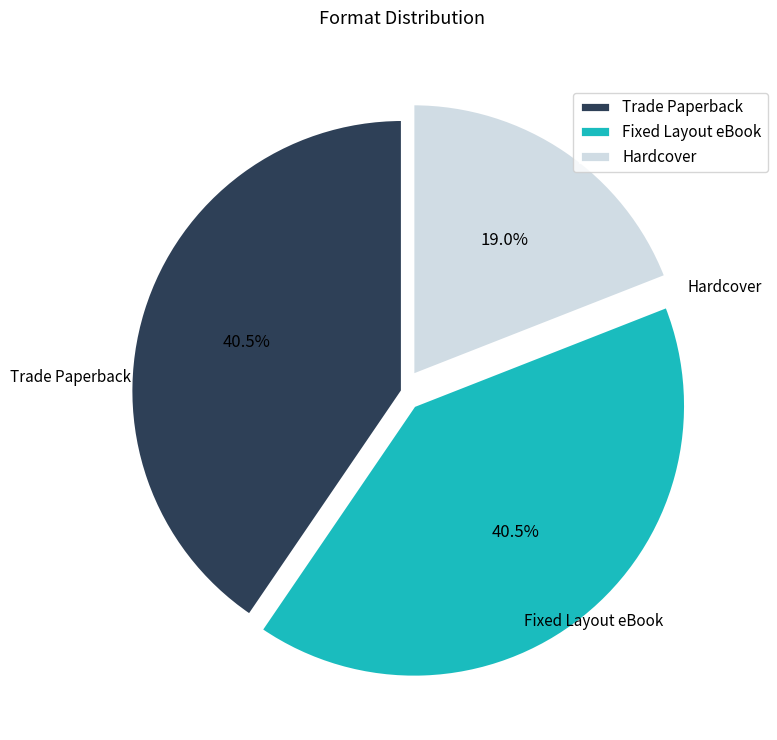

Count the number of slices in the pie.

3